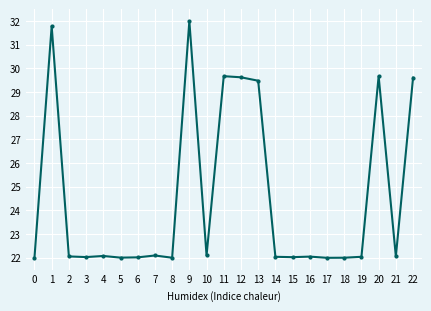

What value does the data have at 12?

29.6